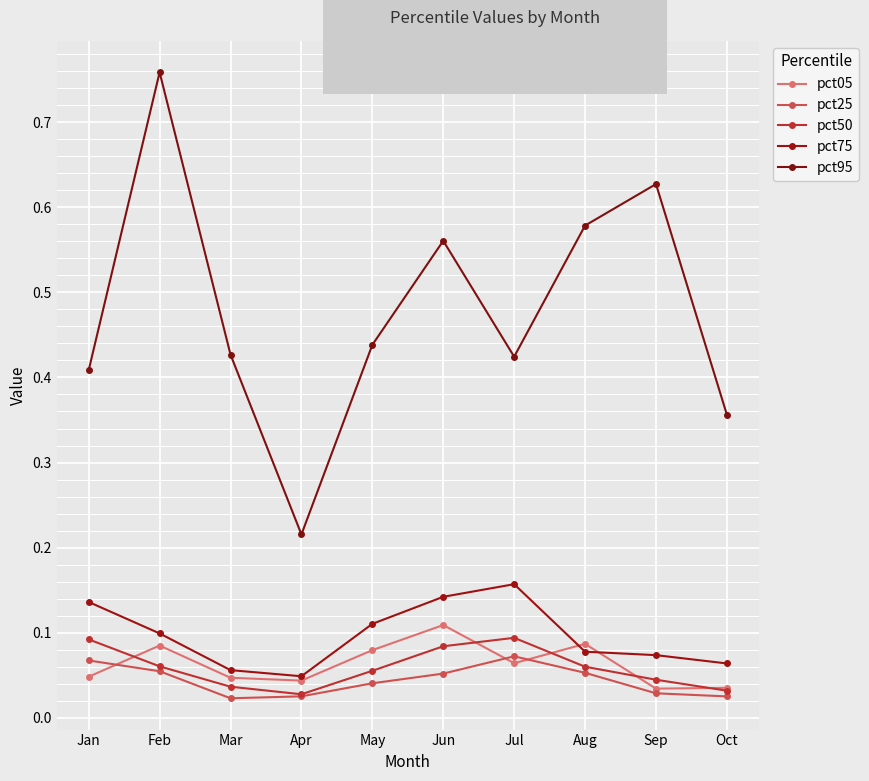

True or false: pct95 and pct50 intersect in this chart.

False